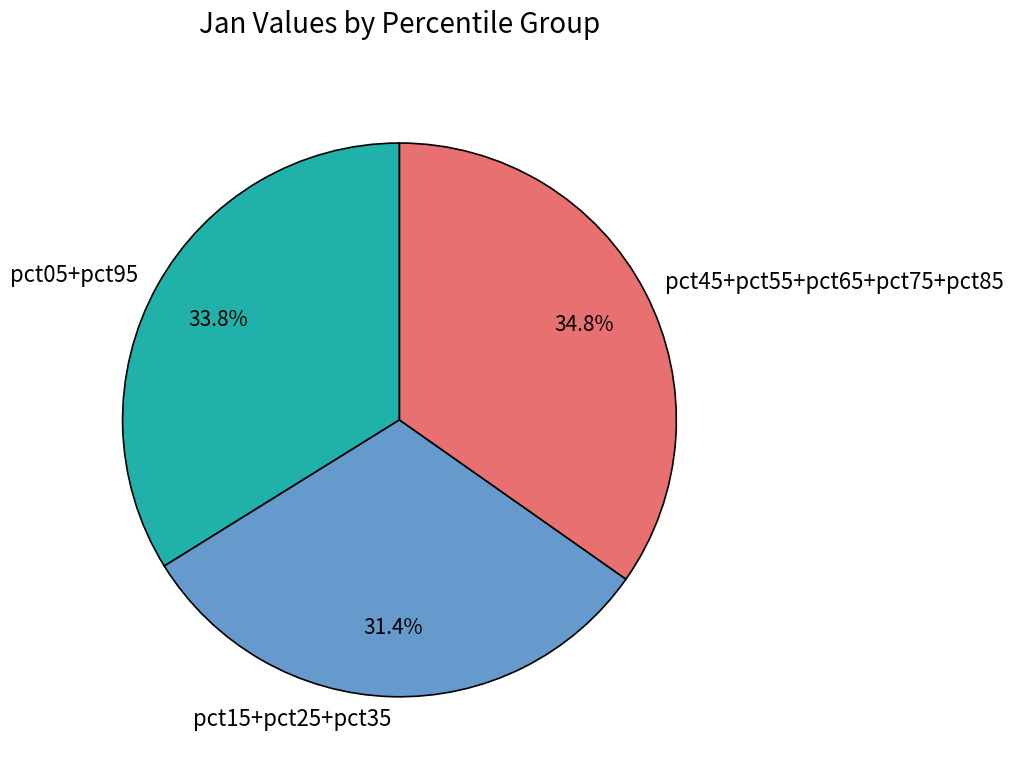

What is the smallest slice in the pie chart?

pct15+pct25+pct35